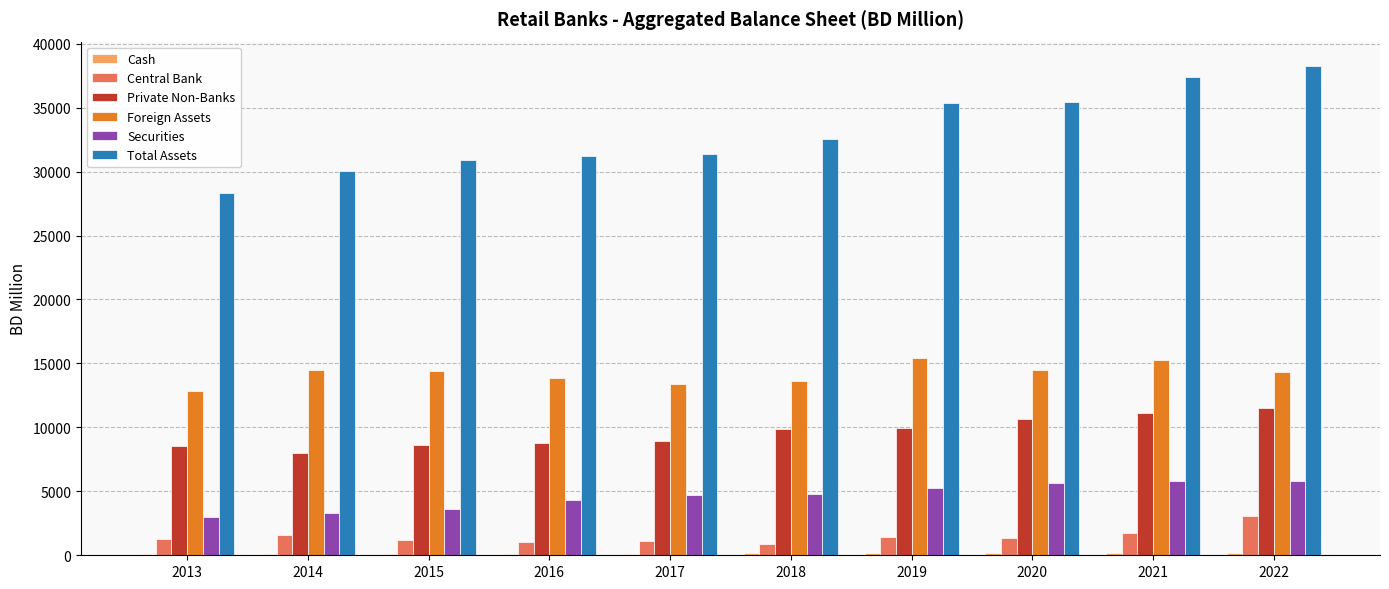

How many groups of bars are there?

10